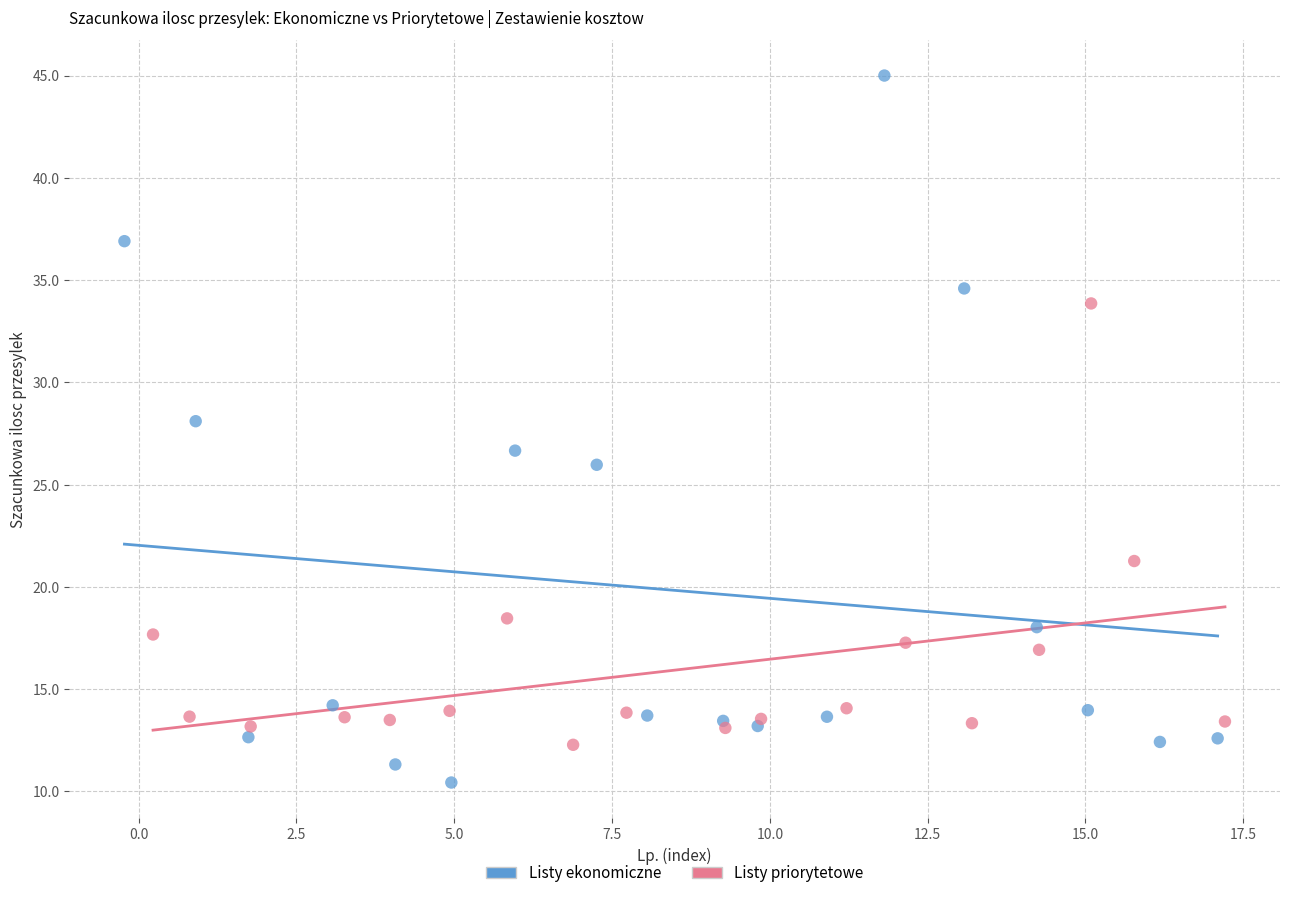

Which series reaches the maximum Y coordinate?

Listy ekonomiczne